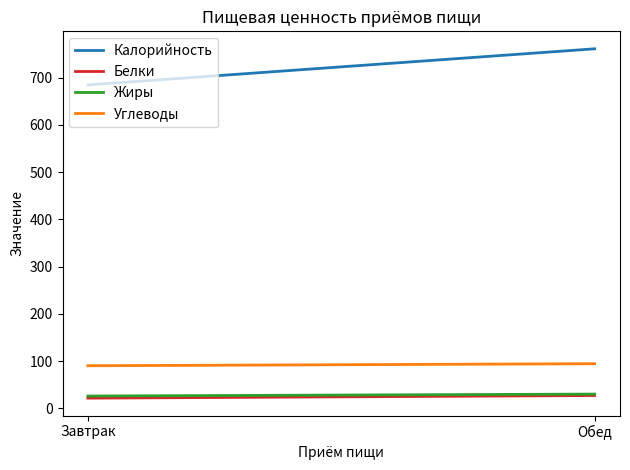

Rank the series by their maximum value, from lowest to highest.

Белки, Жиры, Углеводы, Калорийность